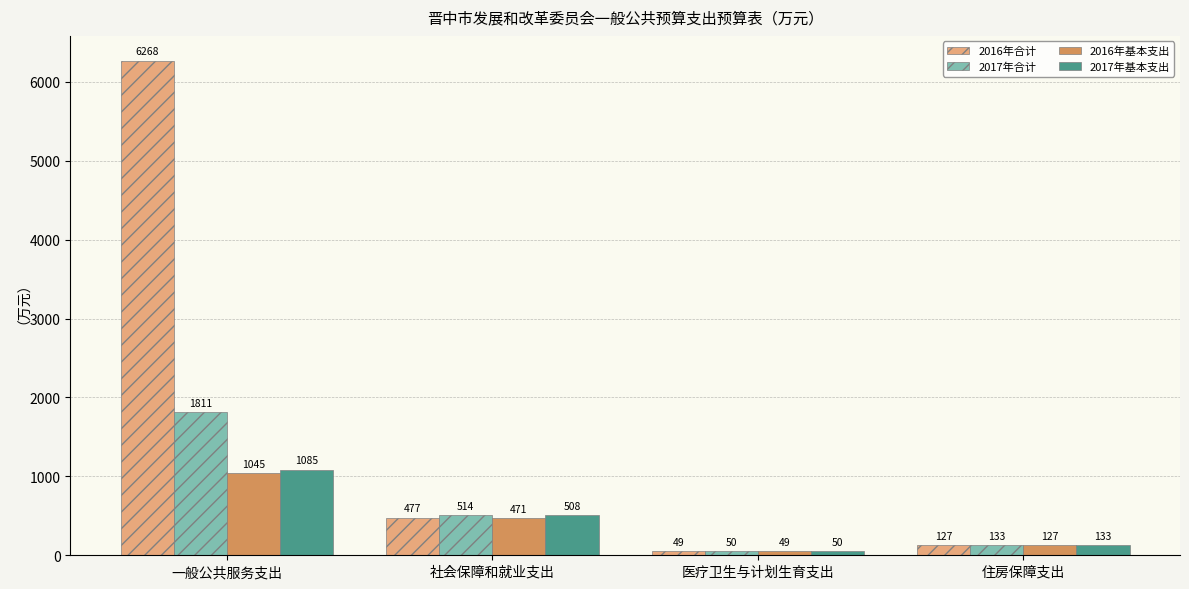

What is the value of the 2017年合计 bar at the 2nd from the left?

514.5